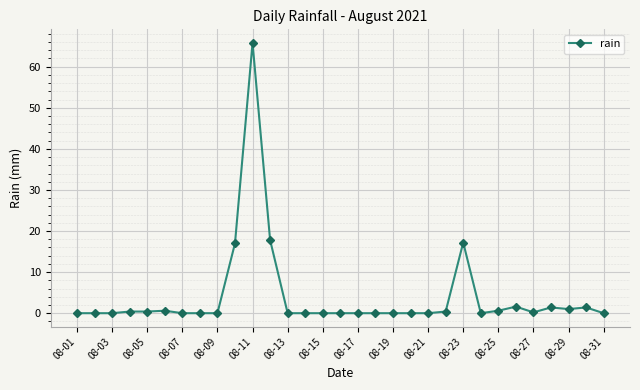

What is the average value?

4.1